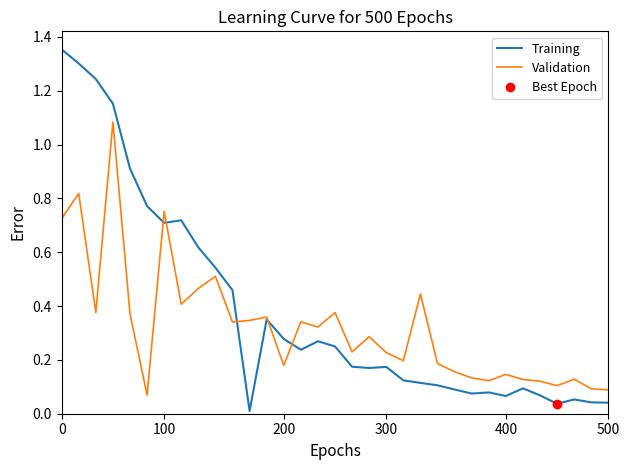

Reading left to right, transcribe all the data shown in this chart.

Training: 1.4	1.3	1.2	1.2	0.9	0.8	0.7	0.7	0.6	0.5	0.5	0.0	0.4	0.3	0.2	0.3	0.2	0.2	0.2	0.2	0.1	0.1	0.1	0.1	0.1	0.1	0.1	0.1	0.1	0.0	0.1	0.0	0.0
Validation: 0.7	0.8	0.4	1.1	0.4	0.1	0.8	0.4	0.5	0.5	0.3	0.3	0.4	0.2	0.3	0.3	0.4	0.2	0.3	0.2	0.2	0.4	0.2	0.2	0.1	0.1	0.1	0.1	0.1	0.1	0.1	0.1	0.1